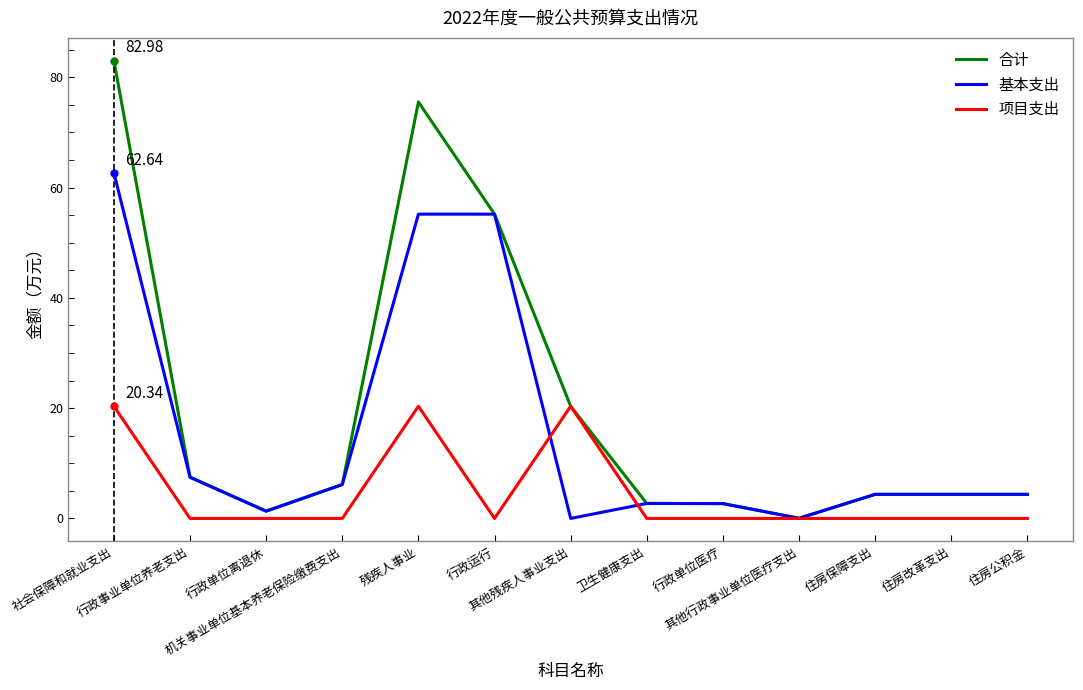

At which category does the chart reach its peak across all series?

社会保障和就业支出